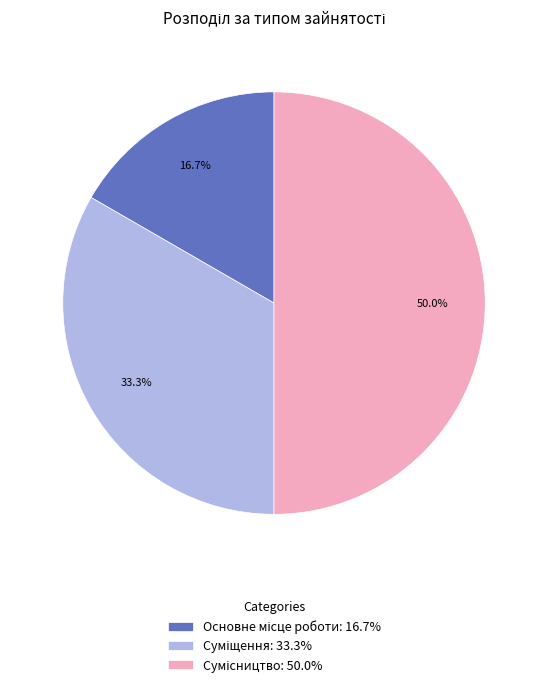

What is the smallest slice in the pie chart?

Основне місце роботи